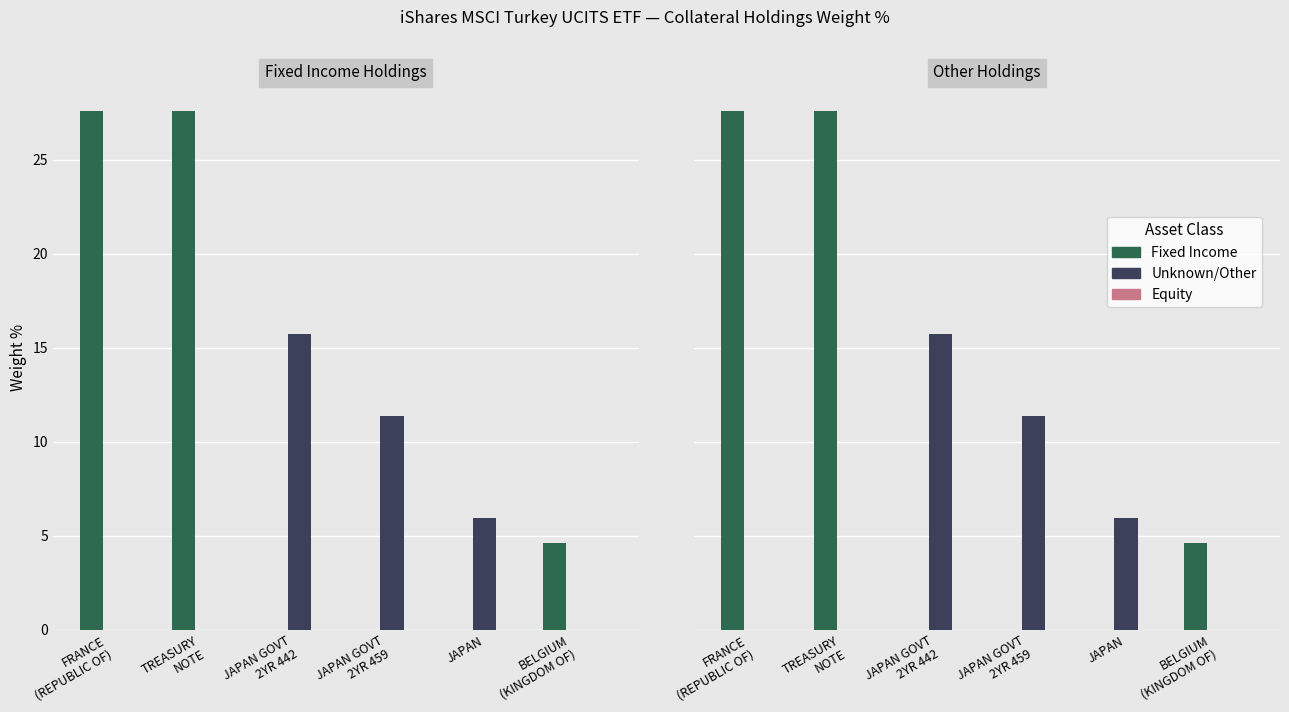

At JAPAN GOVT
2YR 442, list the series in order from smallest to largest.

Fixed Income, Equity, Unknown/Other